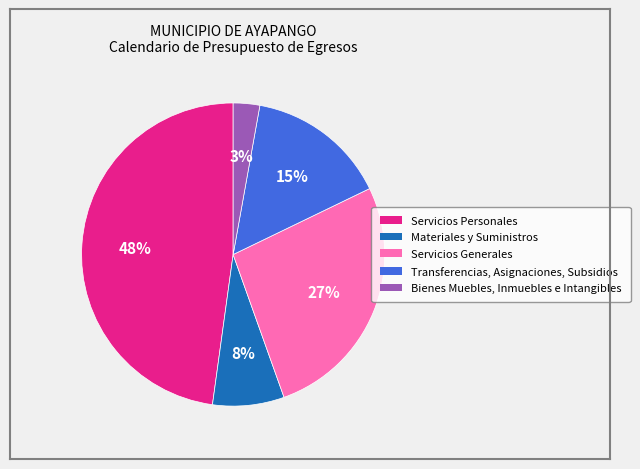

Is it true that Transferencias, Asignaciones, Subsidios is 5% of the pie?

False